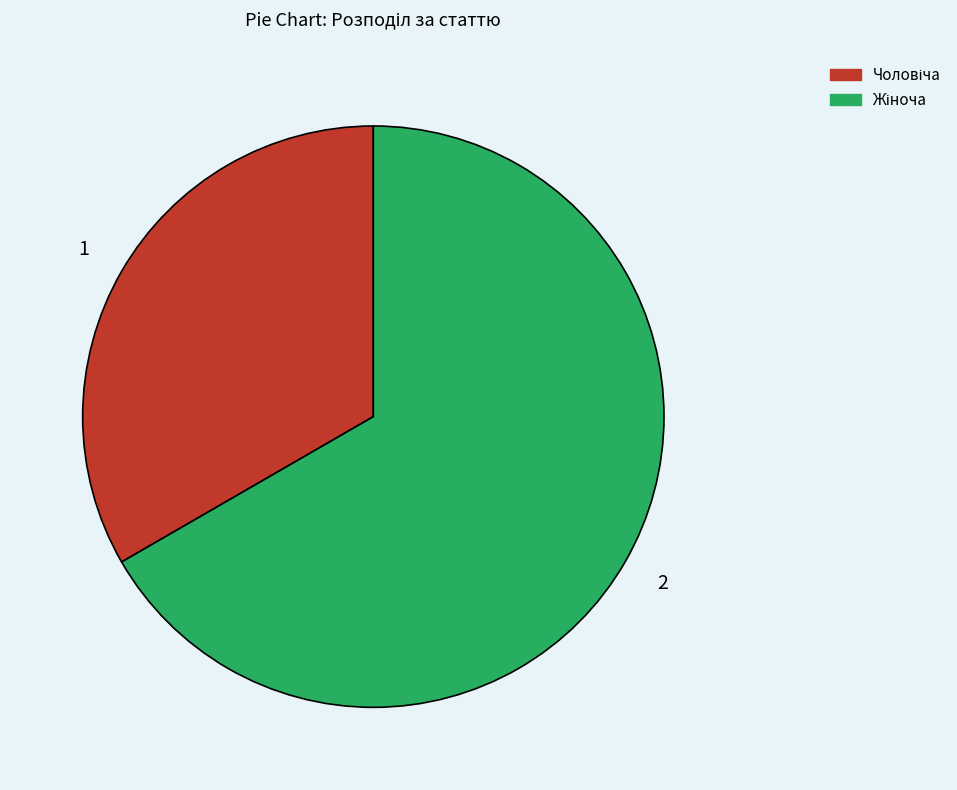

Is there a majority slice in this chart?

Yes